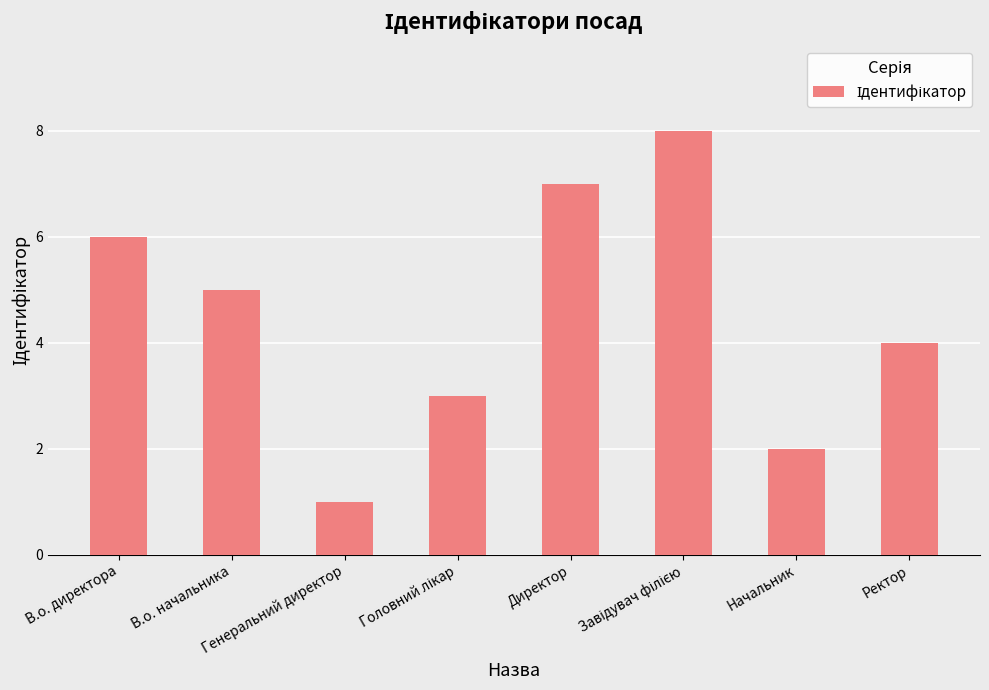

What is the minimum value shown in the chart?

1